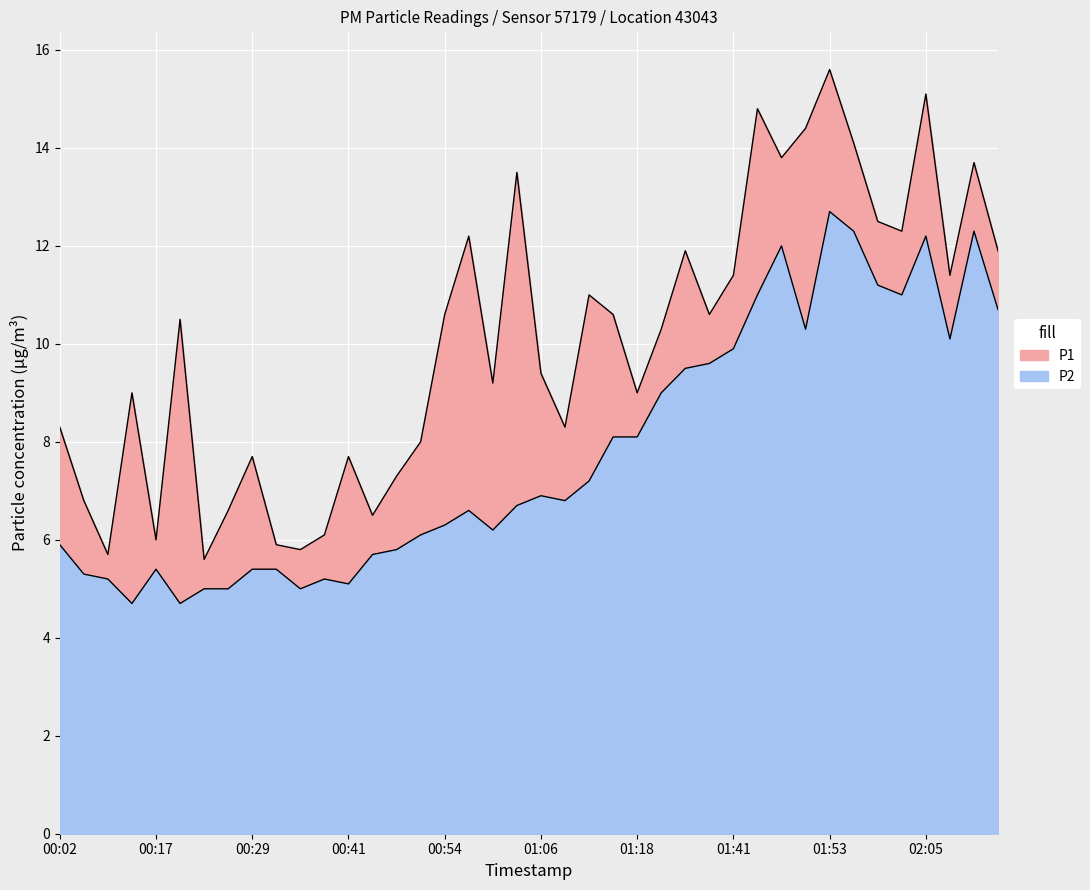

Is the value of P2 at 01:00 greater than the value of P1 at 01:00?

No